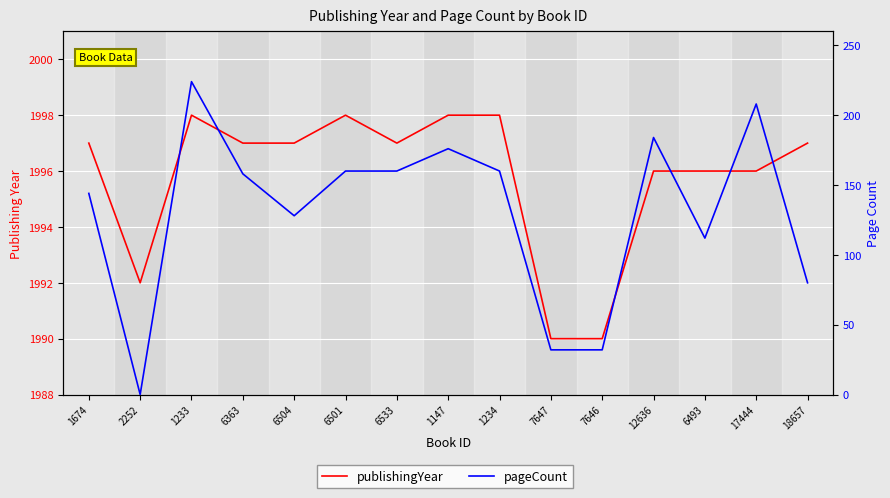

What is the minimum value for publishingYear?

1990